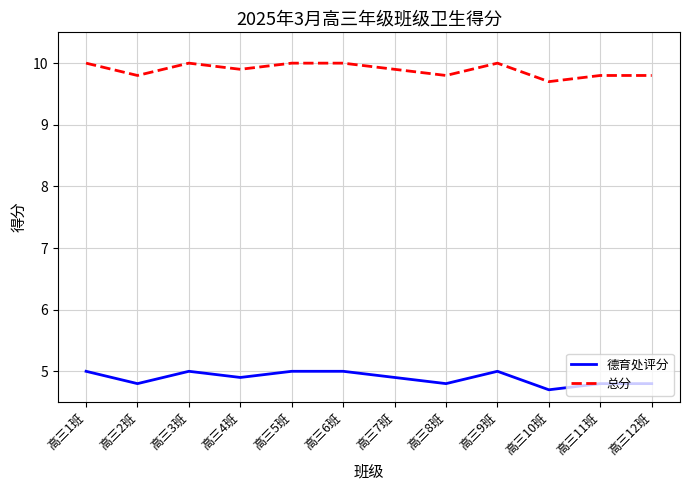

At how many categories does at least one series exceed 6?

12